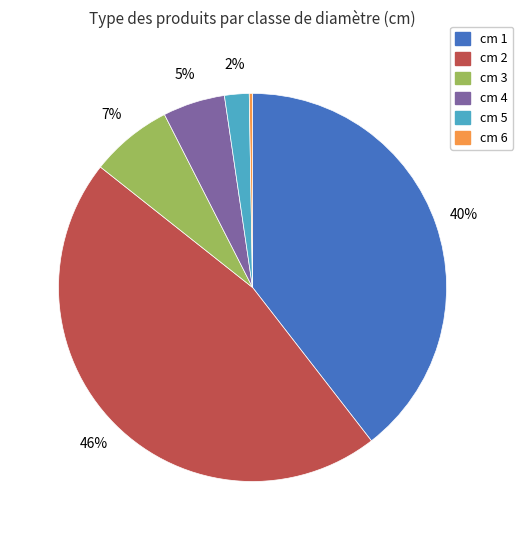

Between cm 2 and cm 3, which is larger?

cm 2